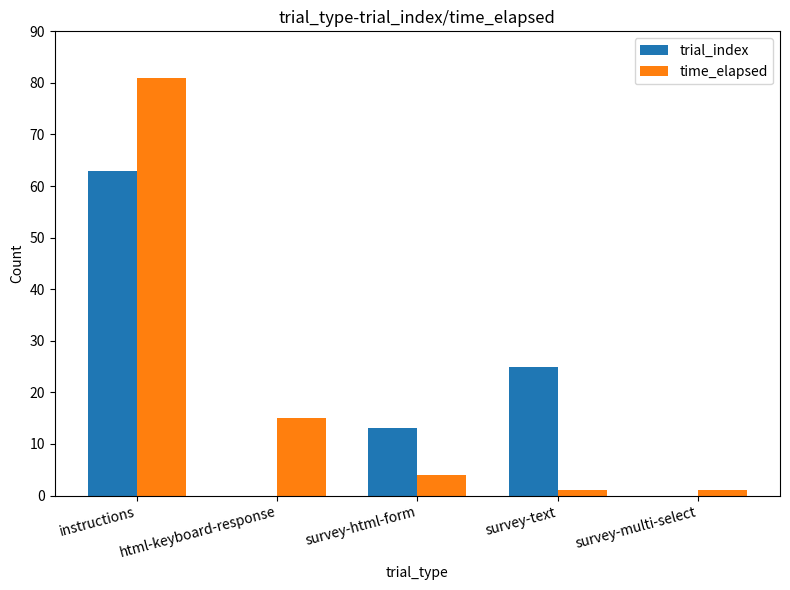

What is the spread (max minus min) of values at survey-text?

24